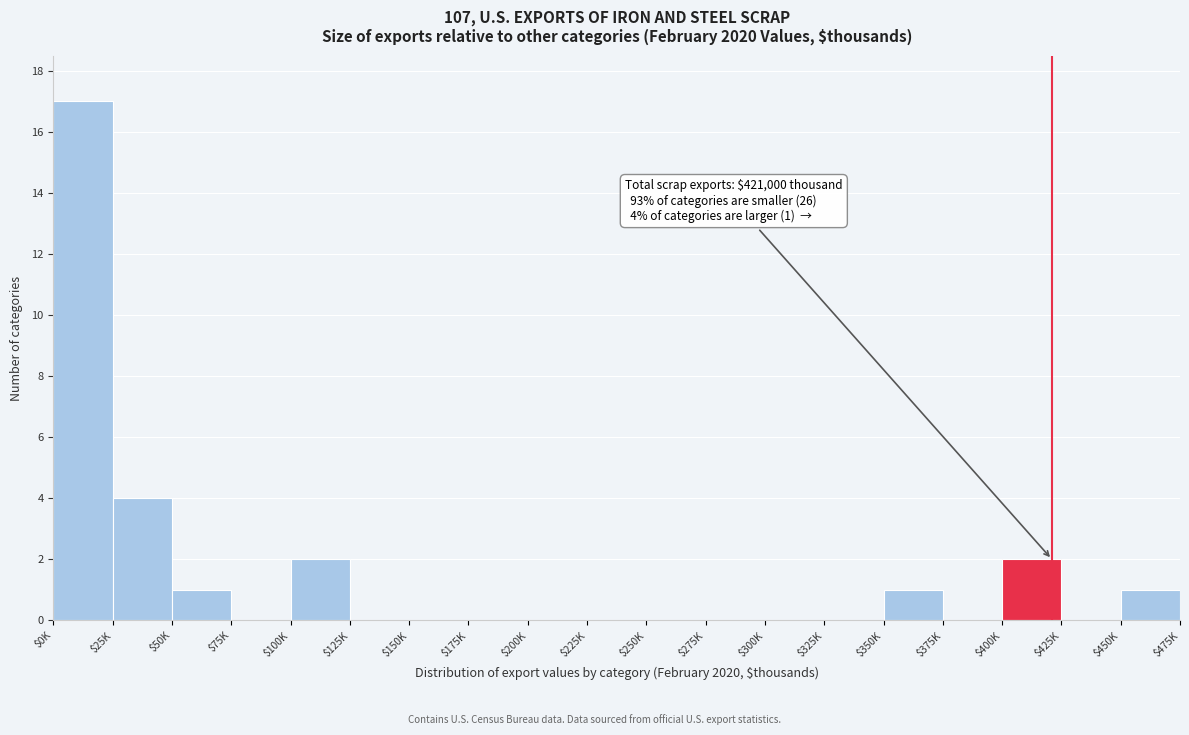

What is the maximum value shown in the chart?

17